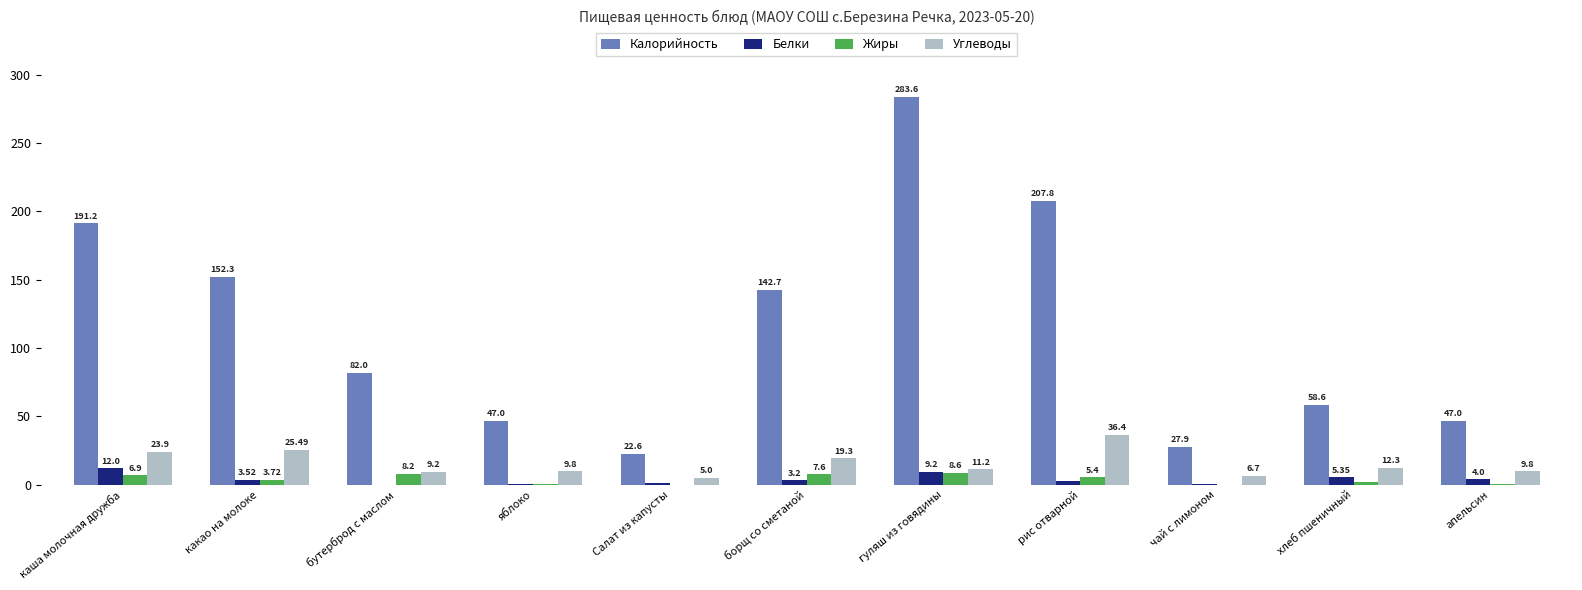

What is the sum of all Белки values?

42.3